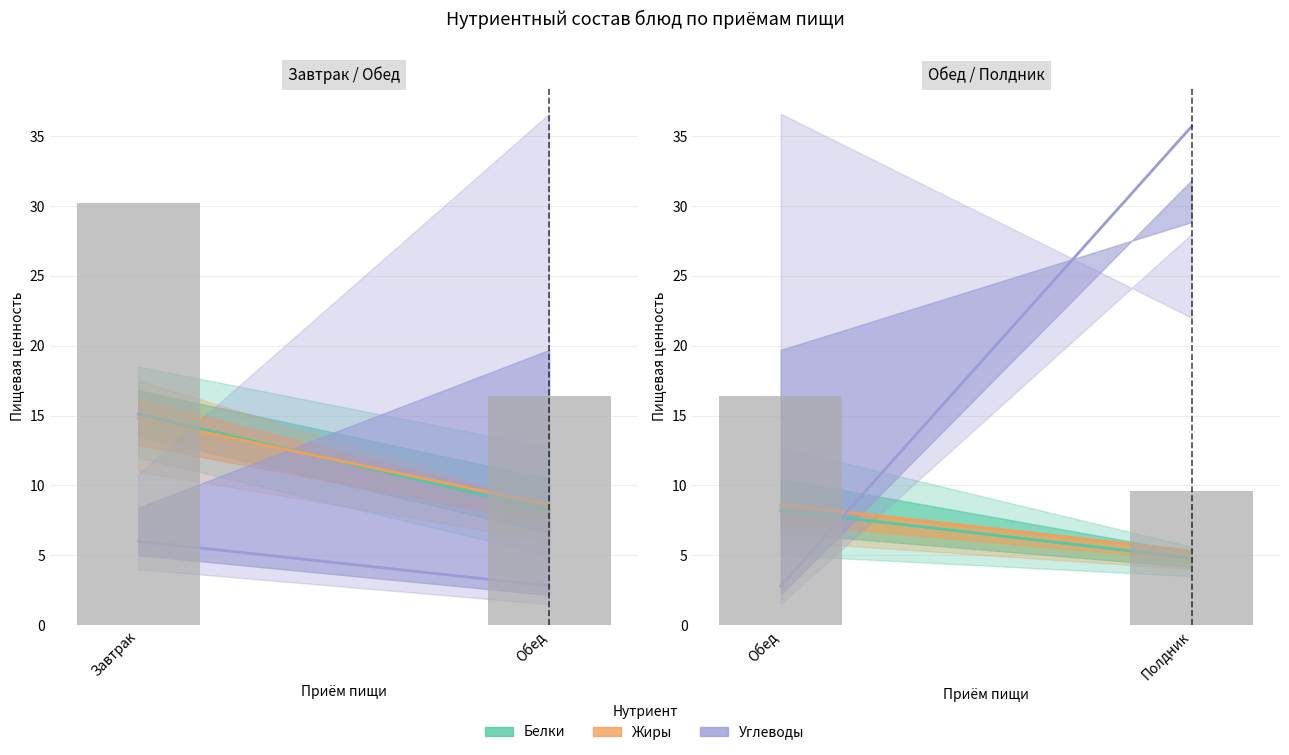

What is the average value of the Жиры series?

9.6